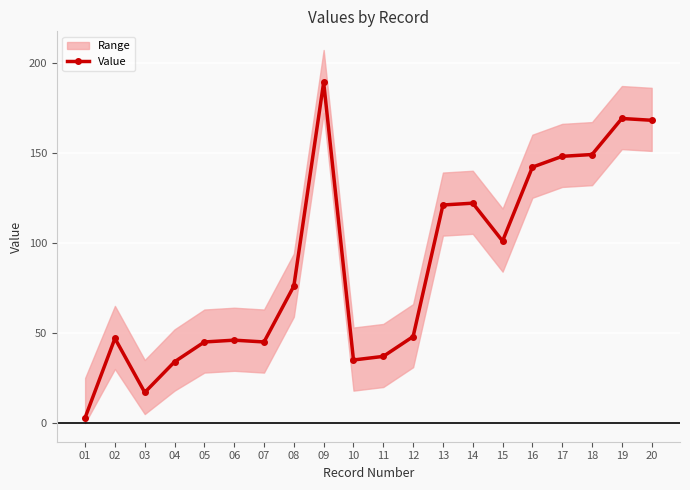

At which category does the data reach its first local valley?

03